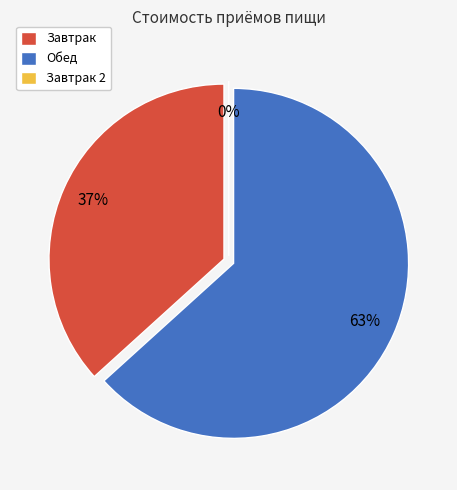

What is the change in value from Завтрак to Обед?

+27.0